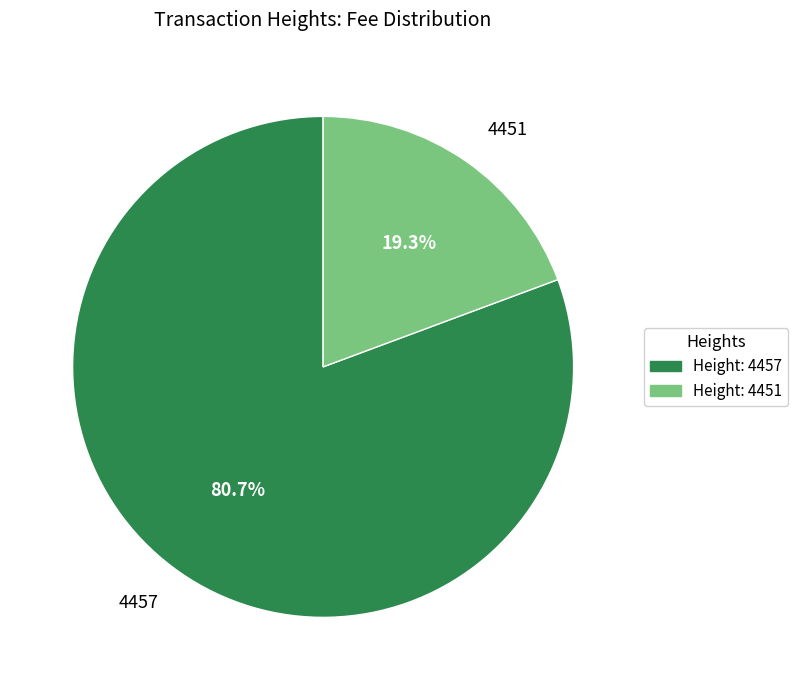

Which category accounts for the majority?

4457